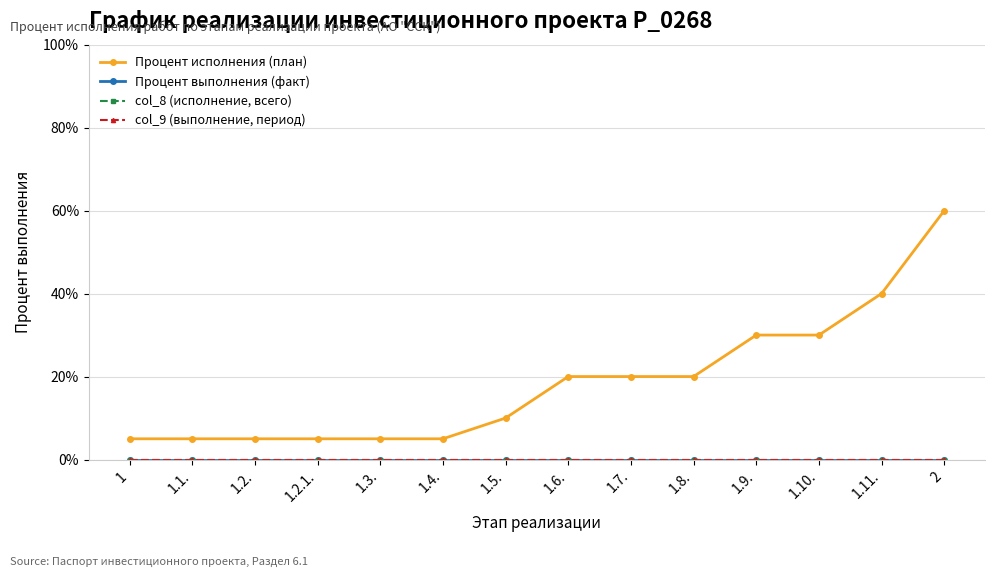

Is this an area chart (filled region under the line)?

No